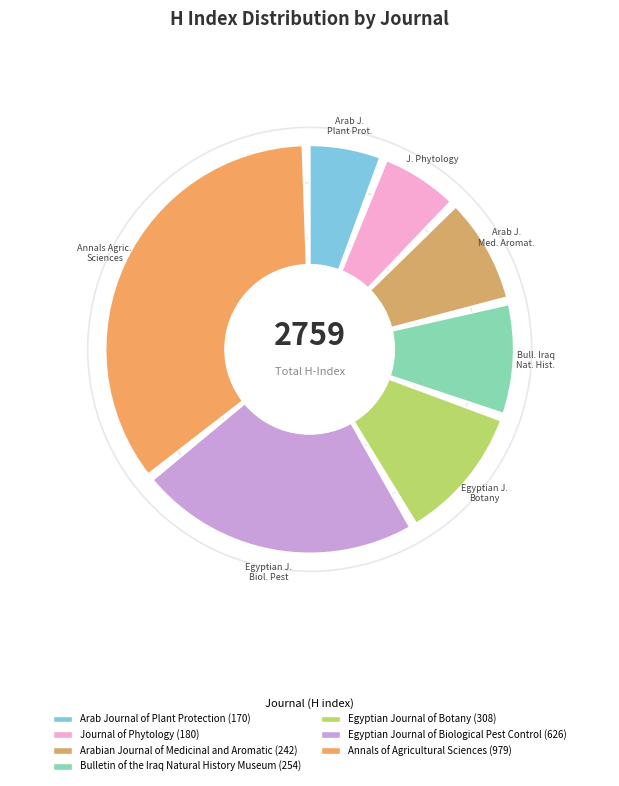

To the nearest percent, what is the difference between the Egyptian Journal of Botany and Egyptian Journal of Biological Pest Control slice percentages?

12%